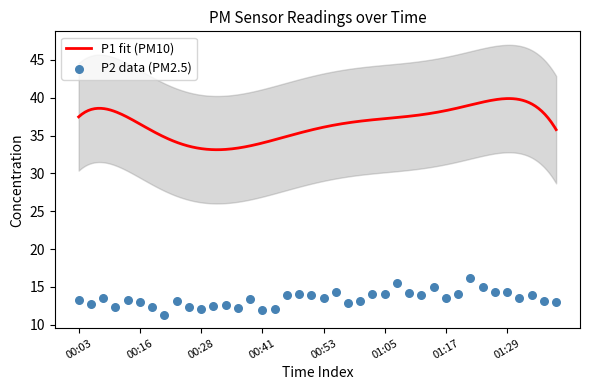

Between 01:17 and 01:02, which is larger?

01:02